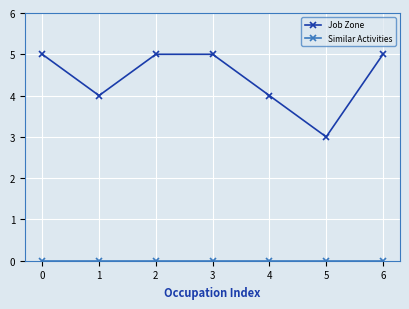

Between 1 and 6, which series saw the biggest shift?

Job Zone